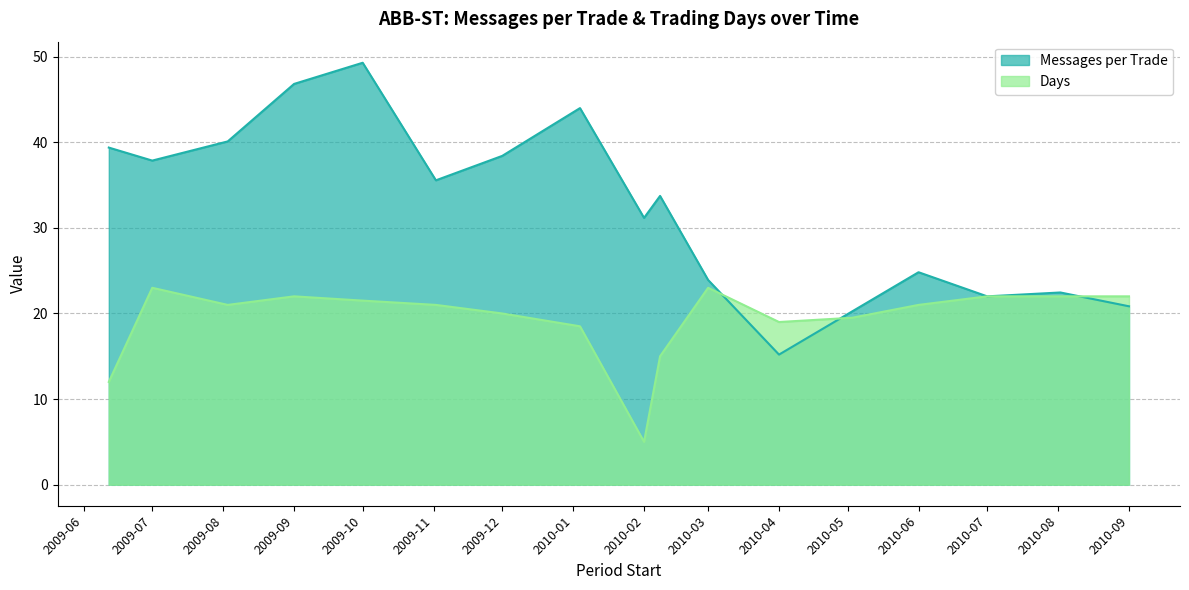

What is the sum of all Days values?

327.5